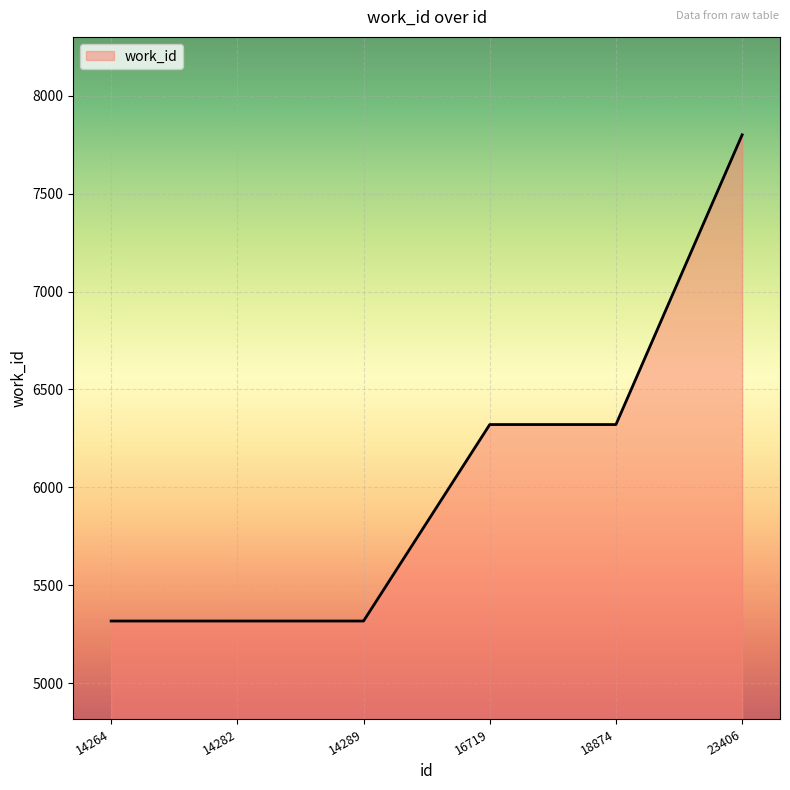

True or false: there are more than 2 points higher than both neighbors.

False